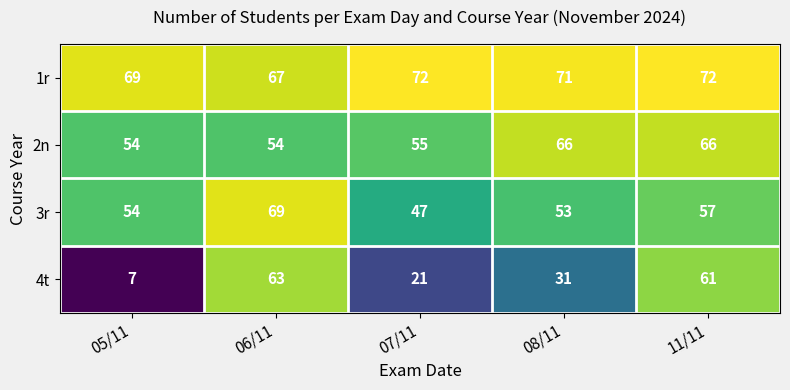

What value does the 1r series have at 11/11?

72